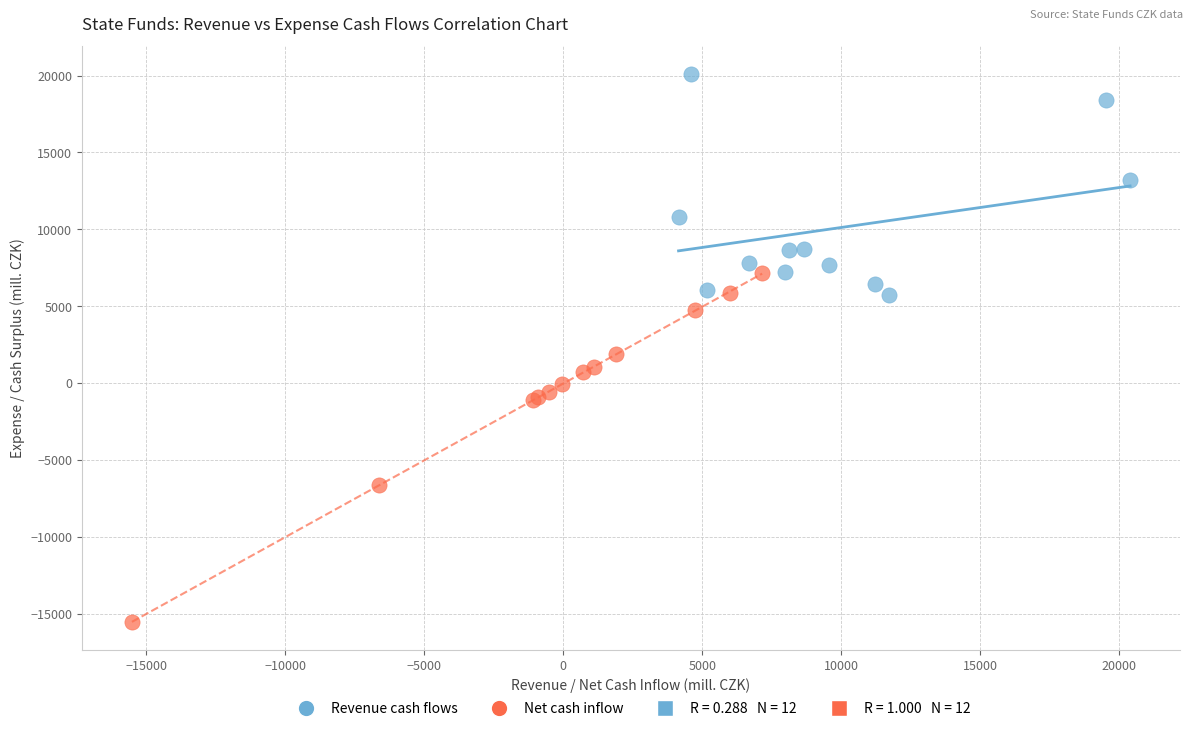

Which series reaches the minimum Y coordinate?

Net cash inflow